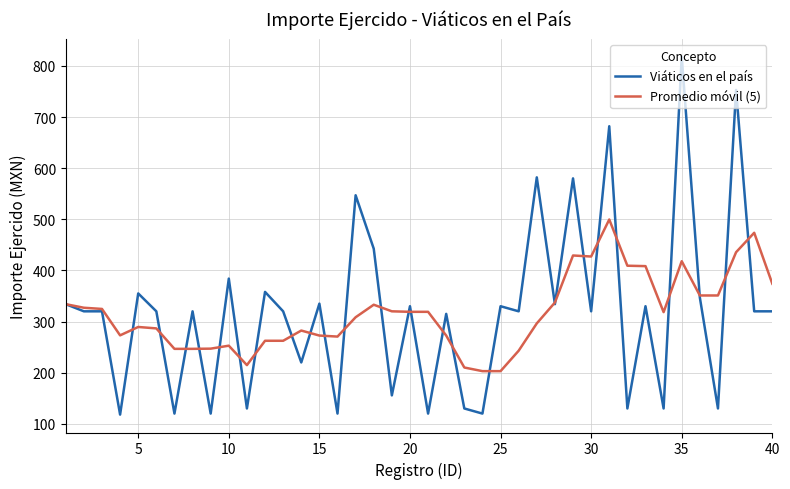

What is the minimum value for Viáticos en el país?

118.0